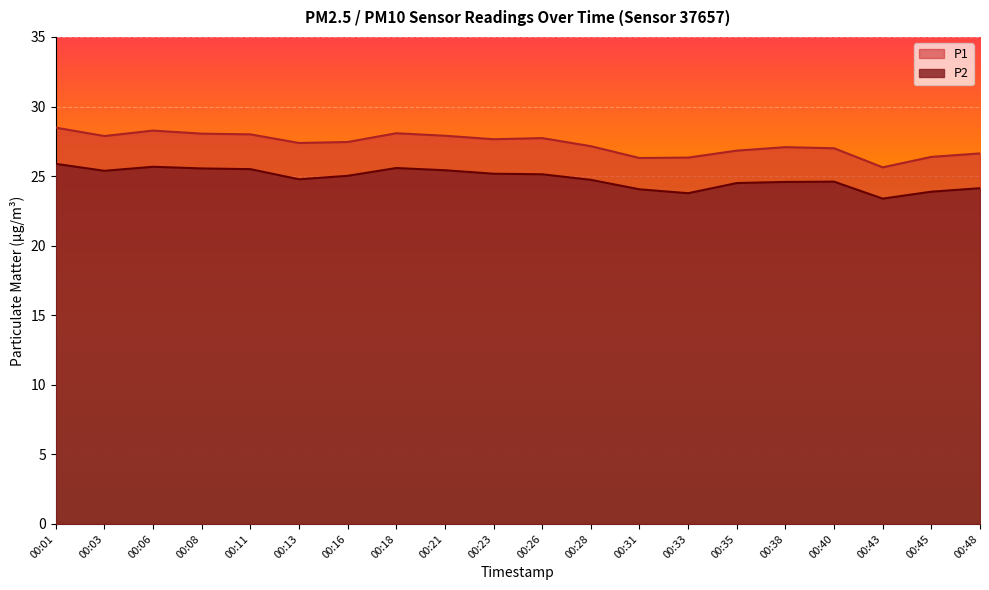

What is the difference between the second highest and second lowest values in the P2 series?

1.9